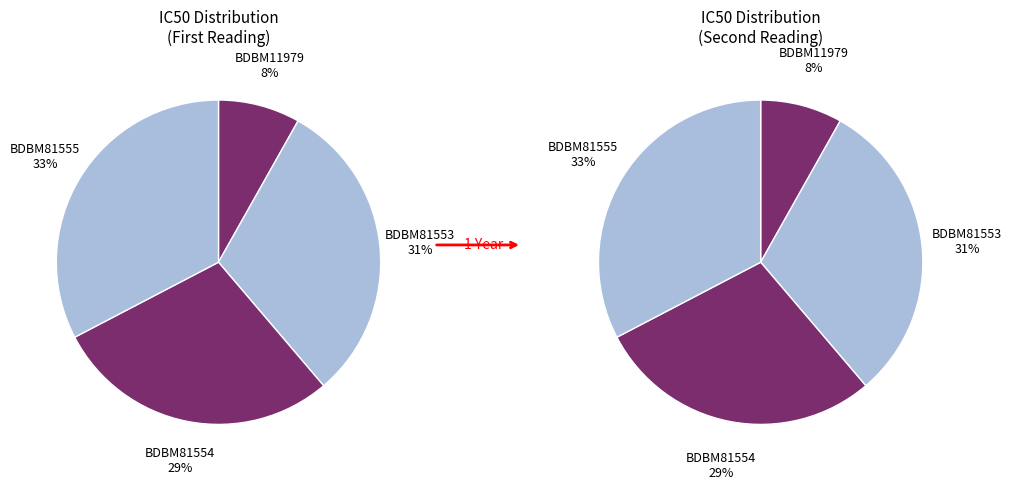

How many segments does this pie chart have?

4